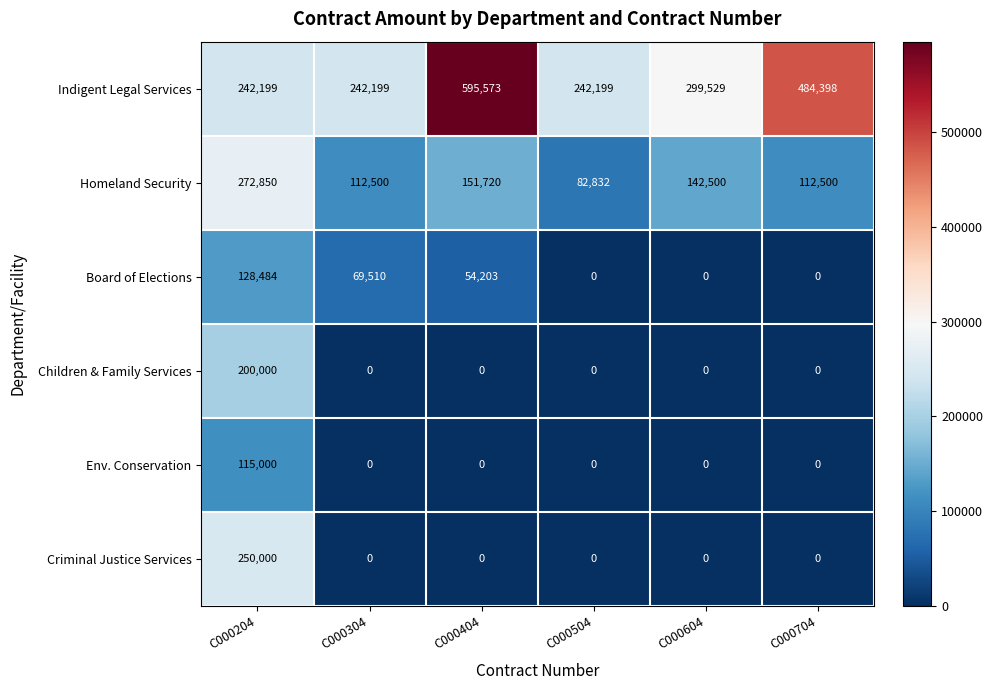

What is the sum of all Indigent Legal Services values?

2106097